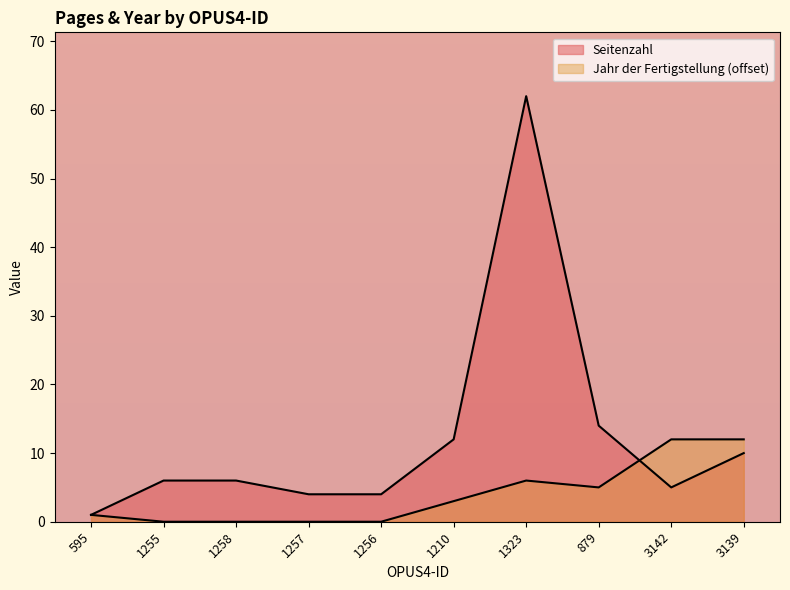

At how many categories does at least one series exceed 34?

1